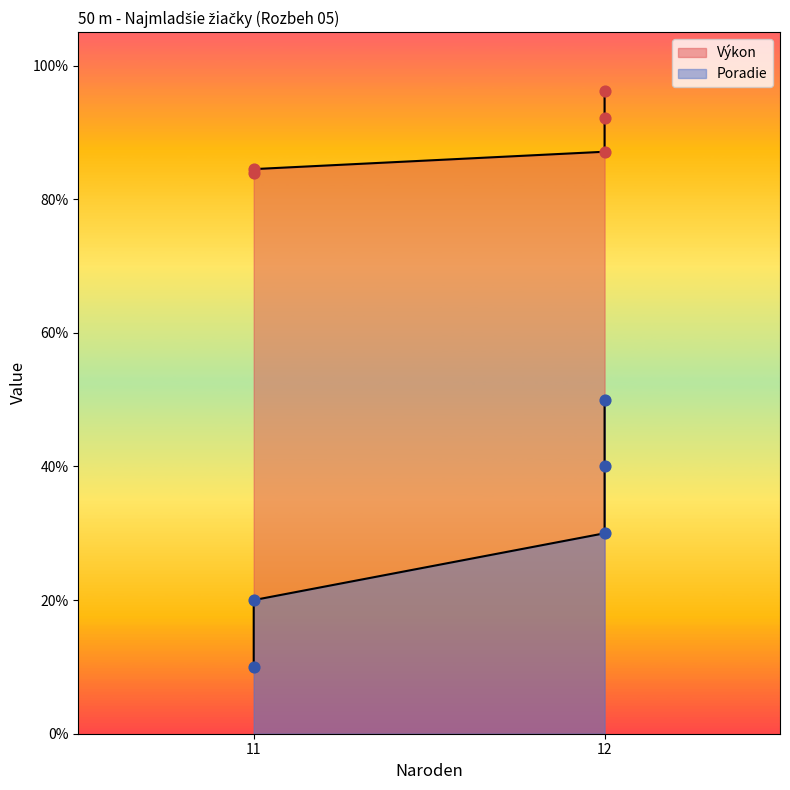

At which category is the sum across all series the highest?

12